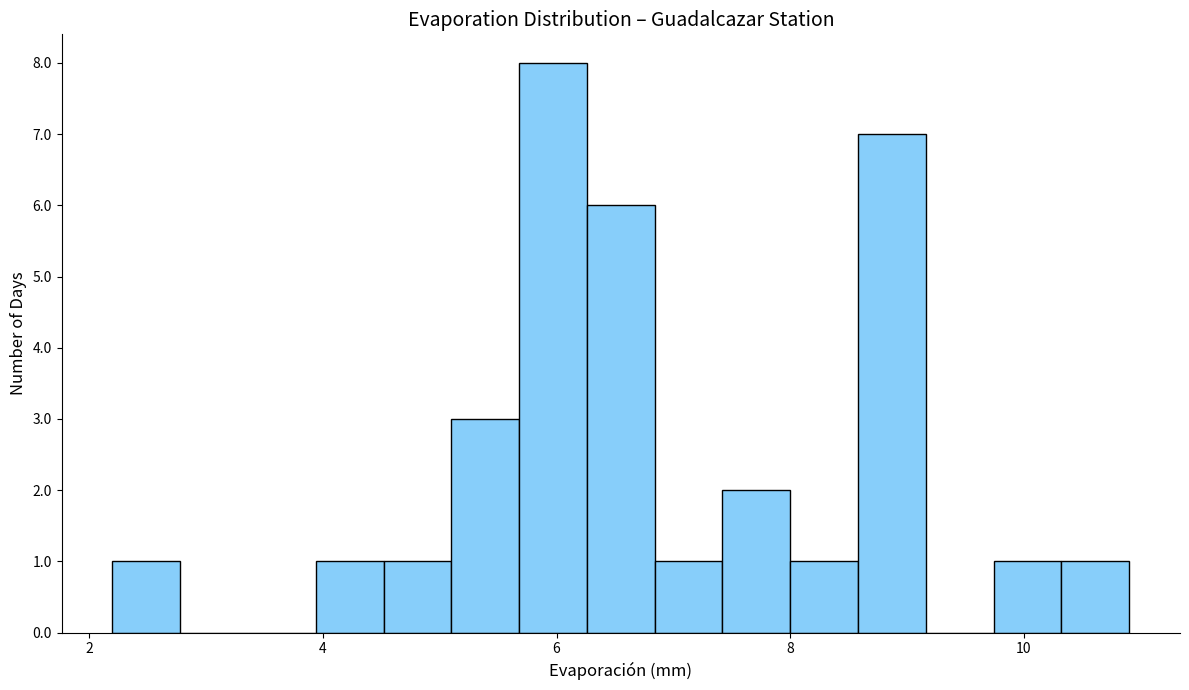

Read against the x-axis, roughly where is the centre of the tallest bar?

6.0